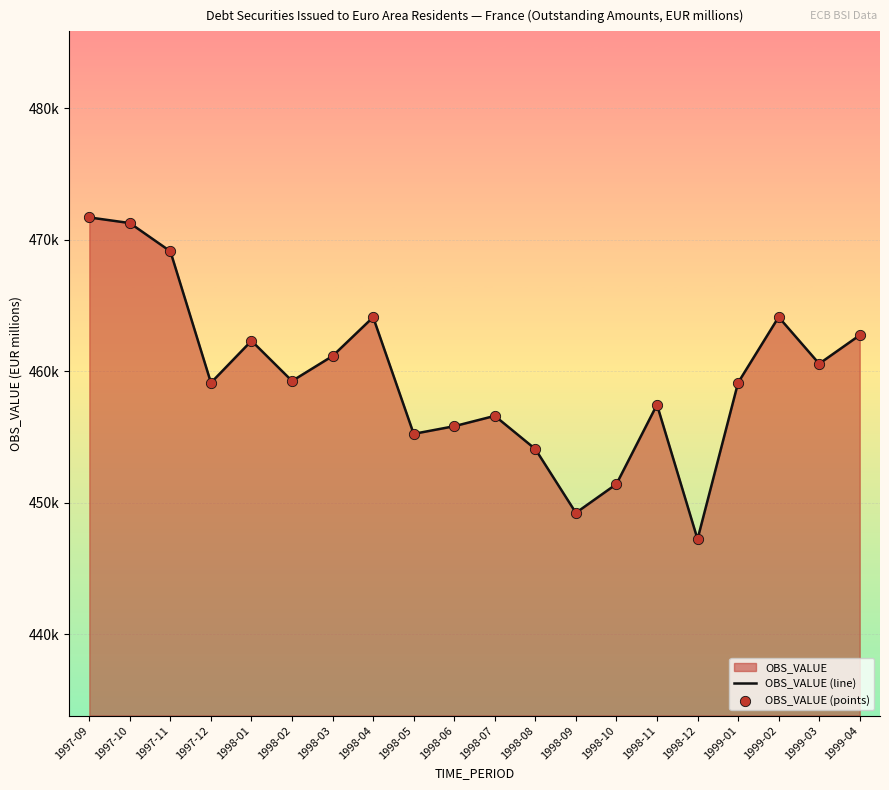

Which series contains the lowest Y value?

OBS_VALUE (line)